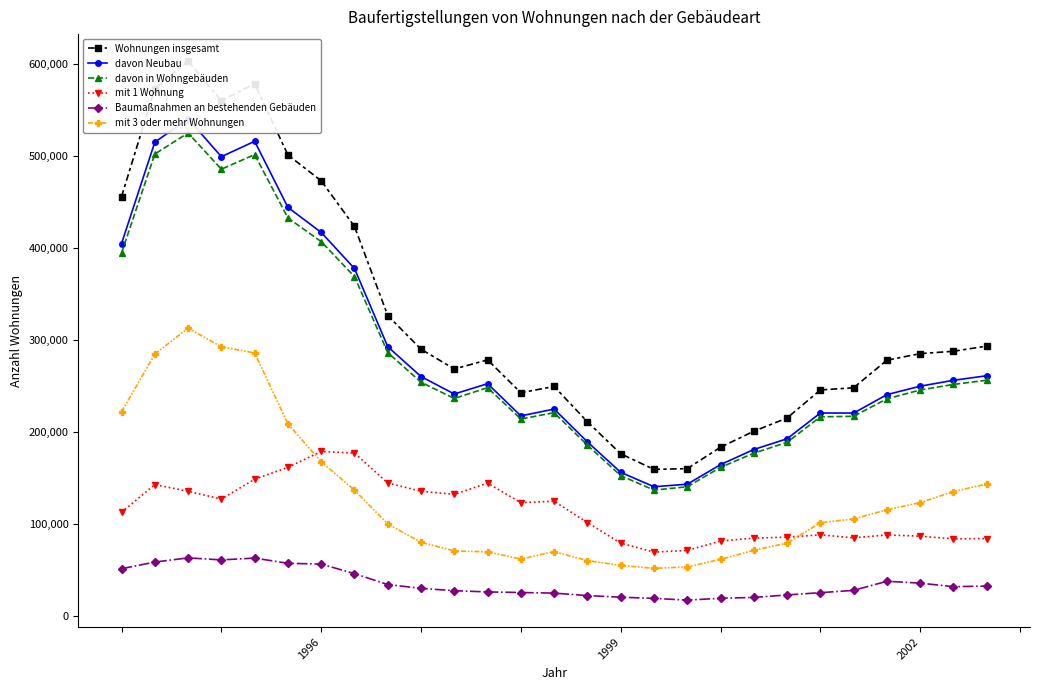

The value of davon Neubau at 8 is 292328. True or false?

True